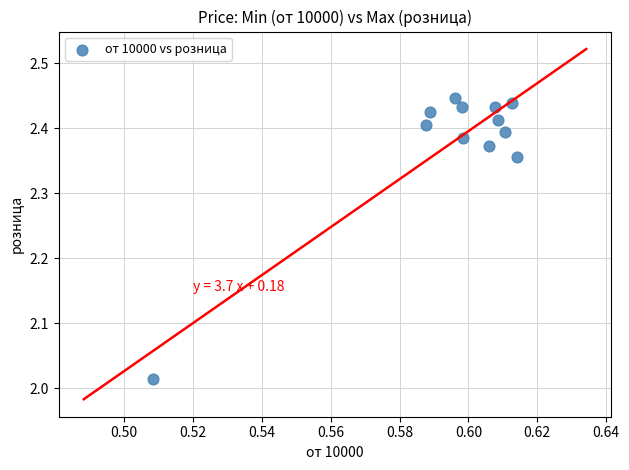

What is the range of Y values (max minus min)?

0.4